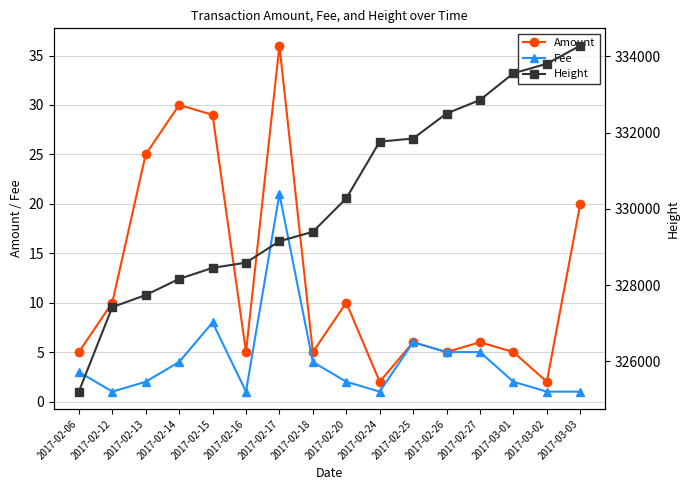

What is the label of the 8th point from the left?

2017-02-18